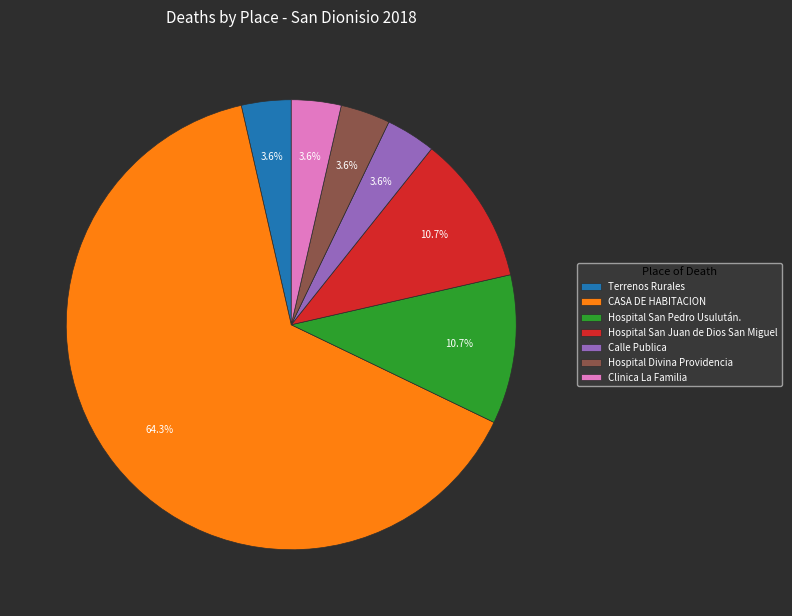

Which slice is the largest?

CASA DE HABITACION